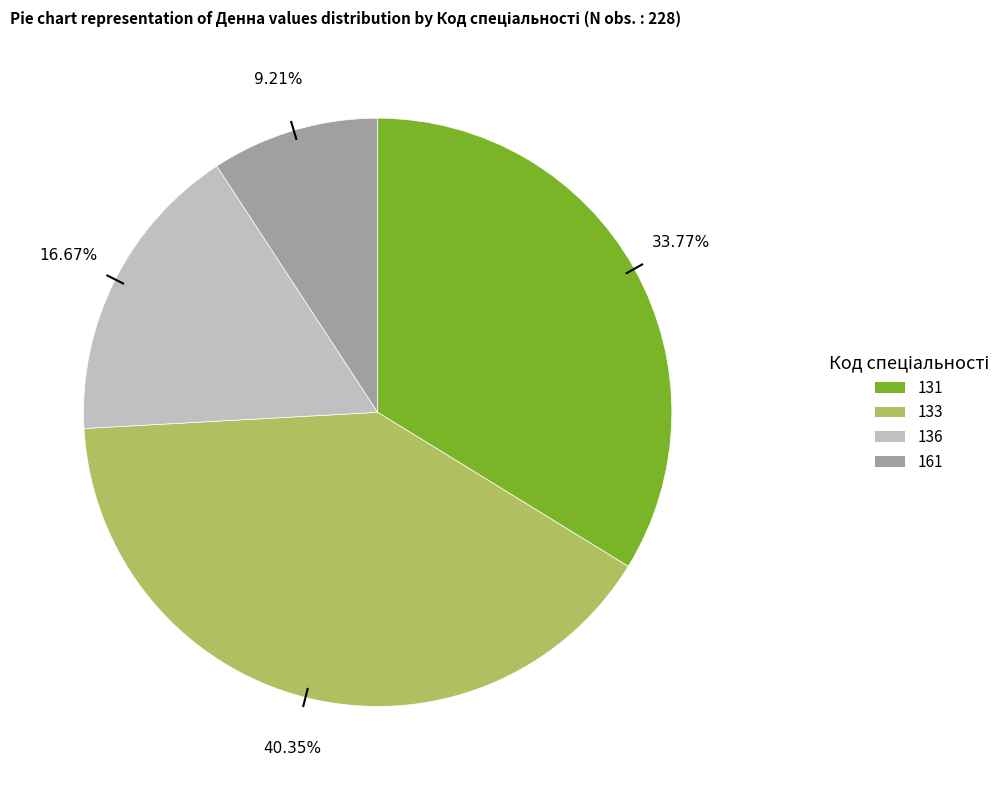

Which category has the smallest portion of the pie?

161